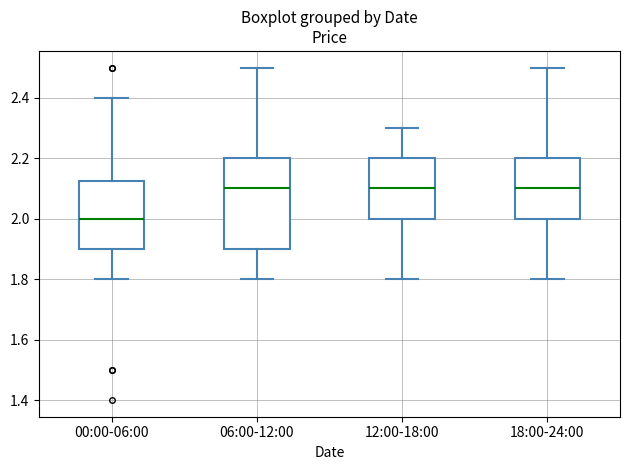

Comparing the boxes themselves (not the whiskers), which one is the tallest?

06:00-12:00